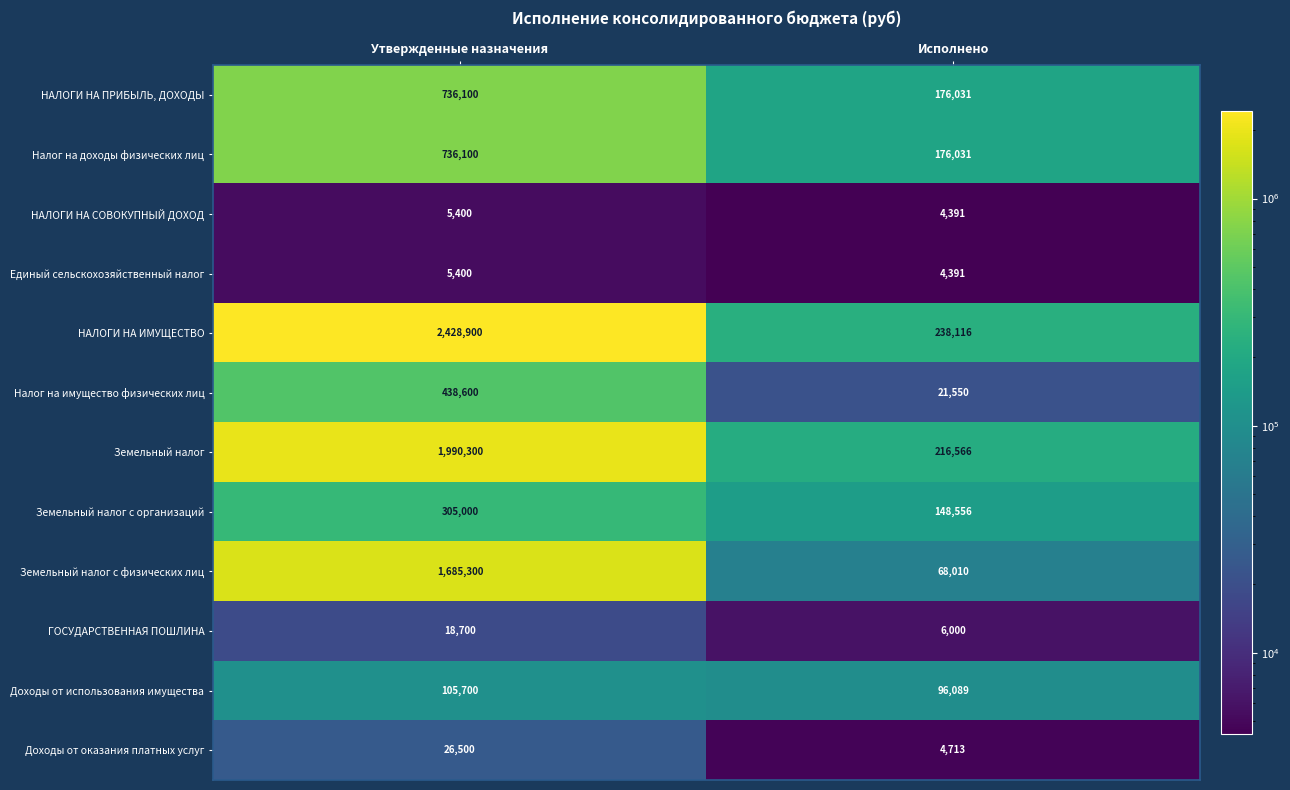

The value of Земельный налог с физических лиц at Утвержденные назначения is 1685300. True or false?

True